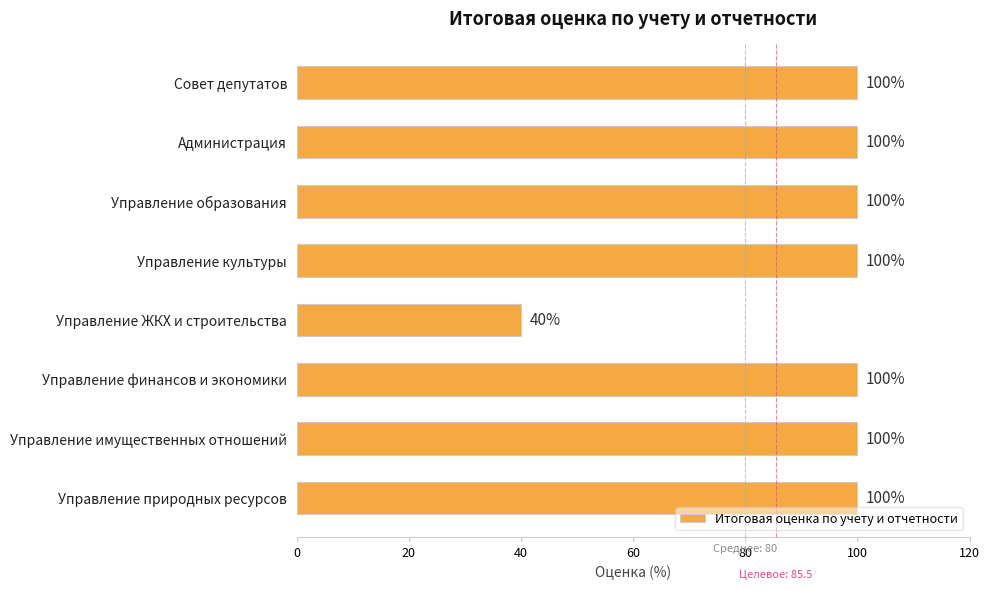

The value at Администрация is 100. True or false?

True